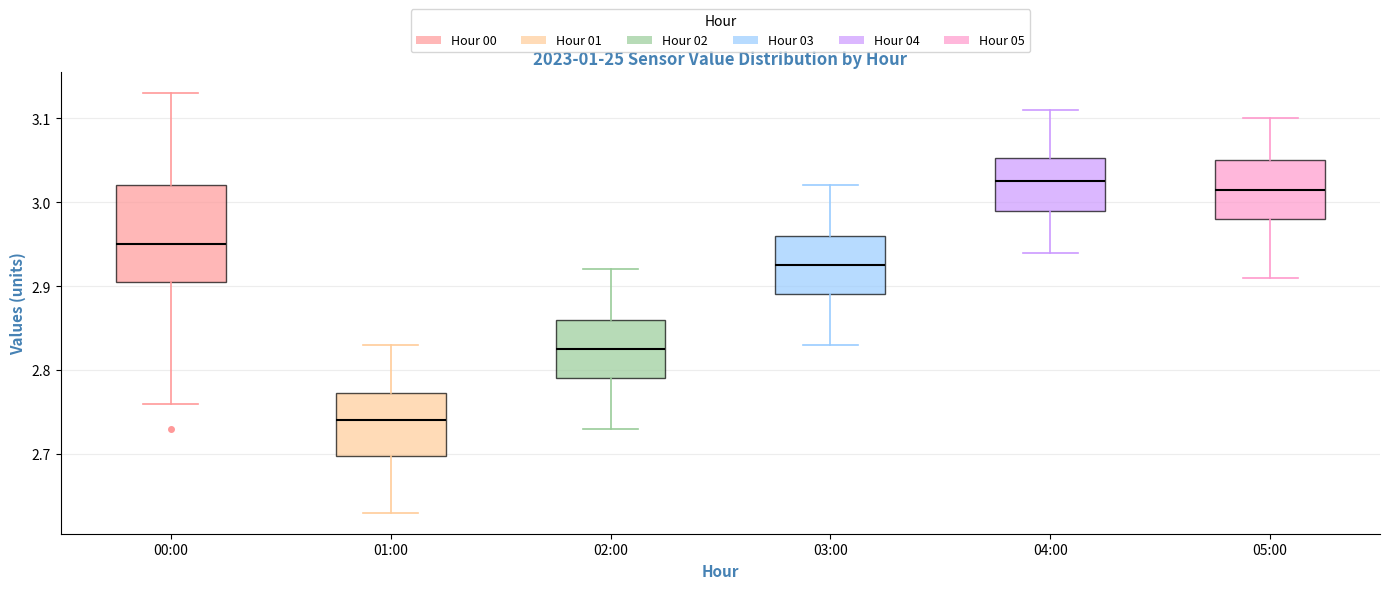

Which box's median line is the lowest?

01:00